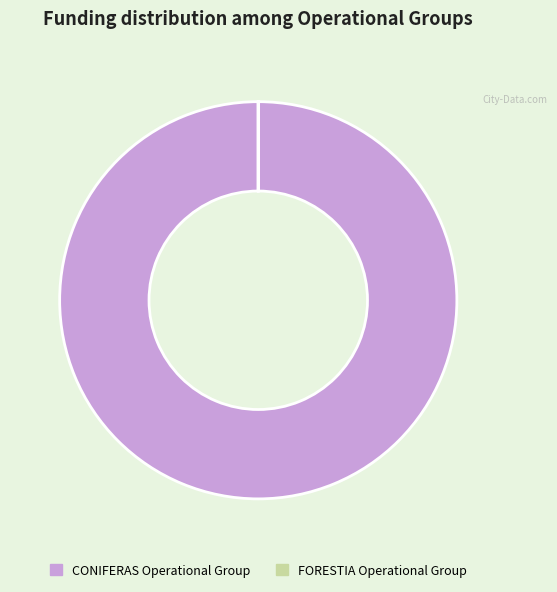

Which category has the biggest portion of the pie?

CONIFERAS Operational Group